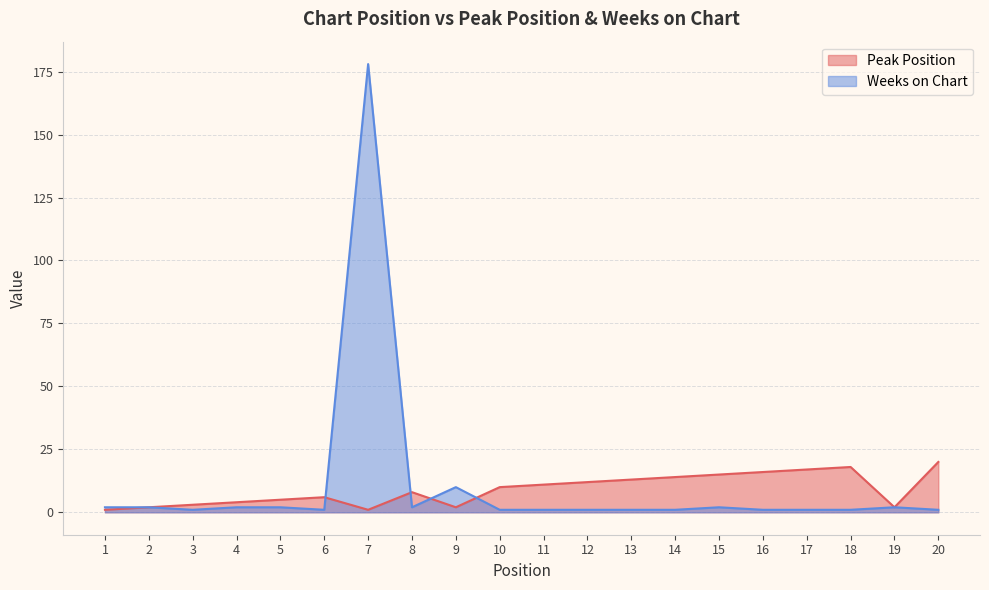

Reading right to left, extract all data points from this chart.

Peak Position: 20=20	19=2	18=18	17=17	16=16	15=15	14=14	13=13	12=12	11=11	10=10	9=2	8=8	7=1	6=6	5=5	4=4	3=3	2=2	1=1
Weeks on Chart: 20=1	19=2	18=1	17=1	16=1	15=2	14=1	13=1	12=1	11=1	10=1	9=10	8=2	7=178	6=1	5=2	4=2	3=1	2=2	1=2